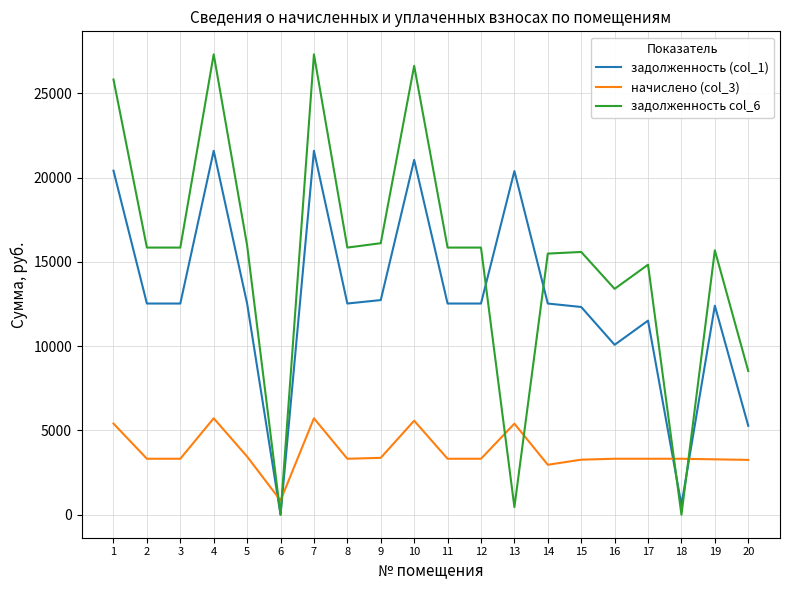

True or false: задолженность (col_1) and задолженность col_6 cross at least once.

True